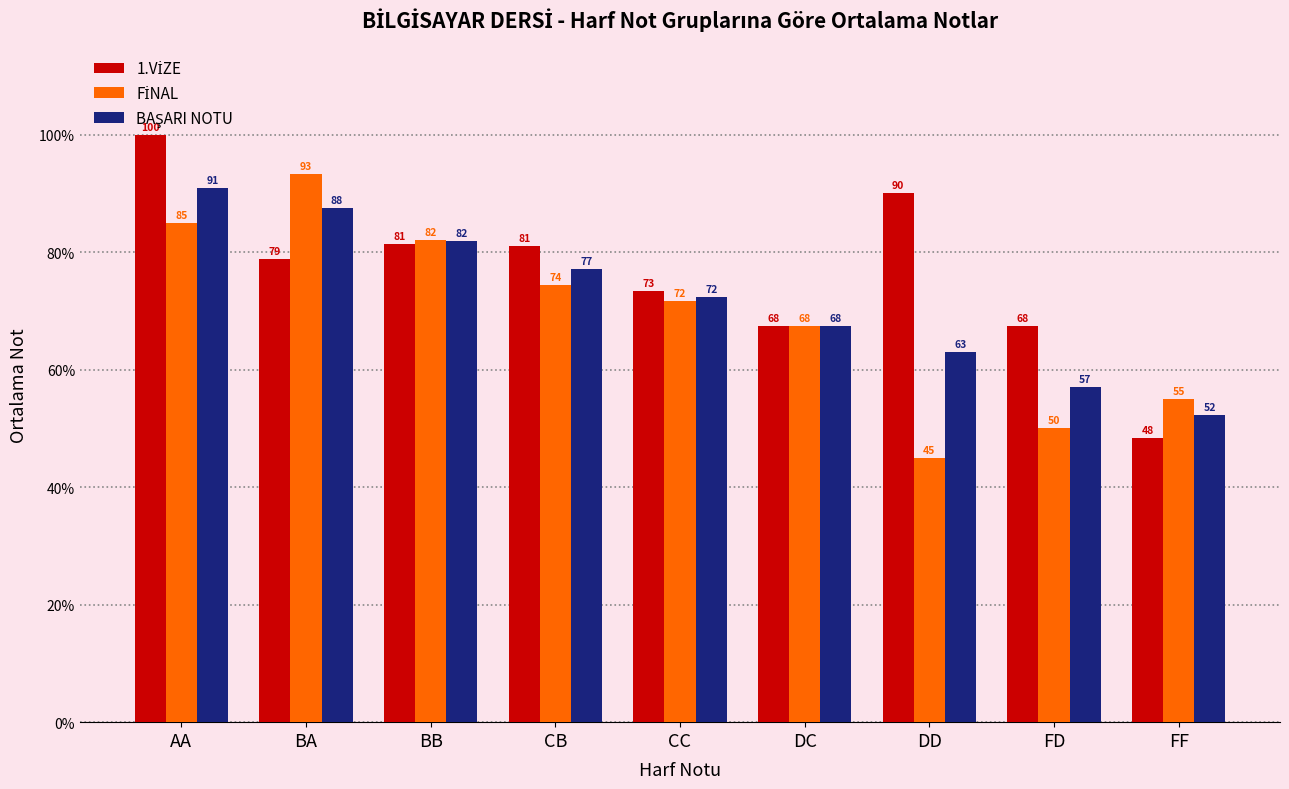

What is the minimum value shown in the chart?

45.0